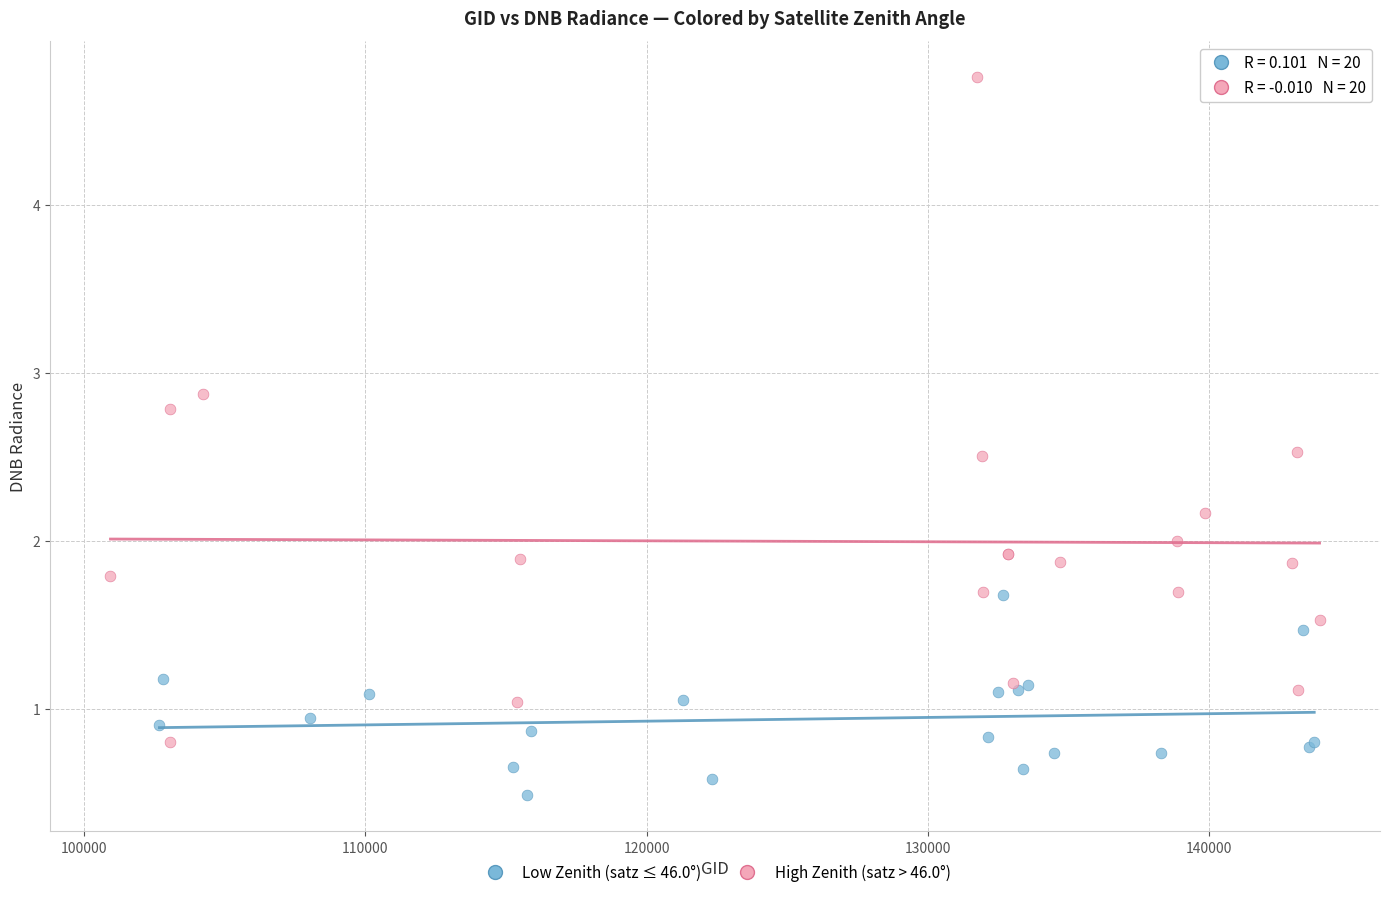

Which series contains the lowest Y value?

Low Zenith (satz ≤ 46.0°)